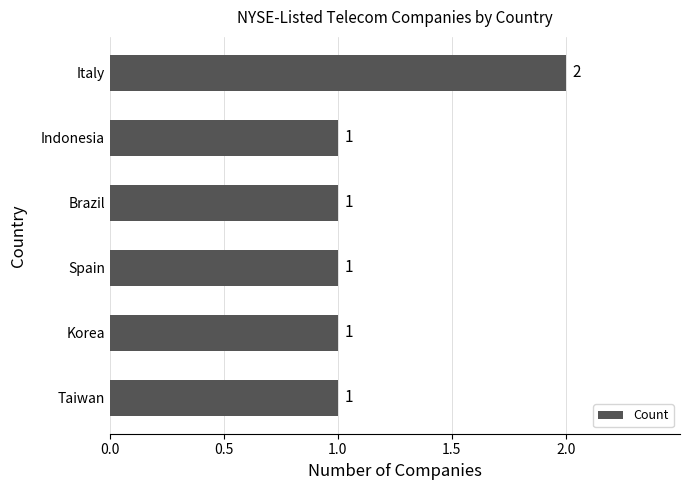

Between Italy and Taiwan, which is larger?

Italy